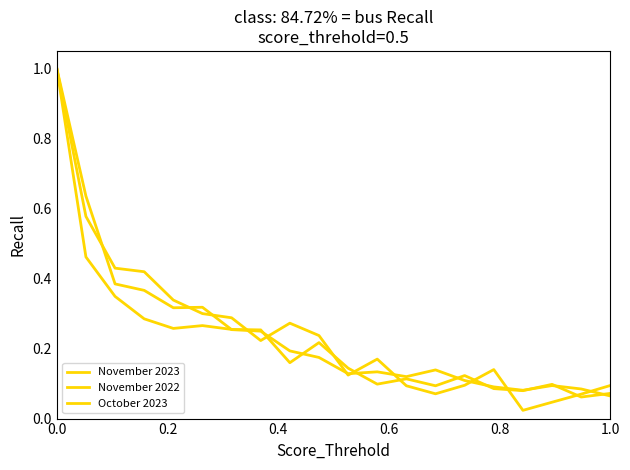

How many lines are shown in the chart?

3